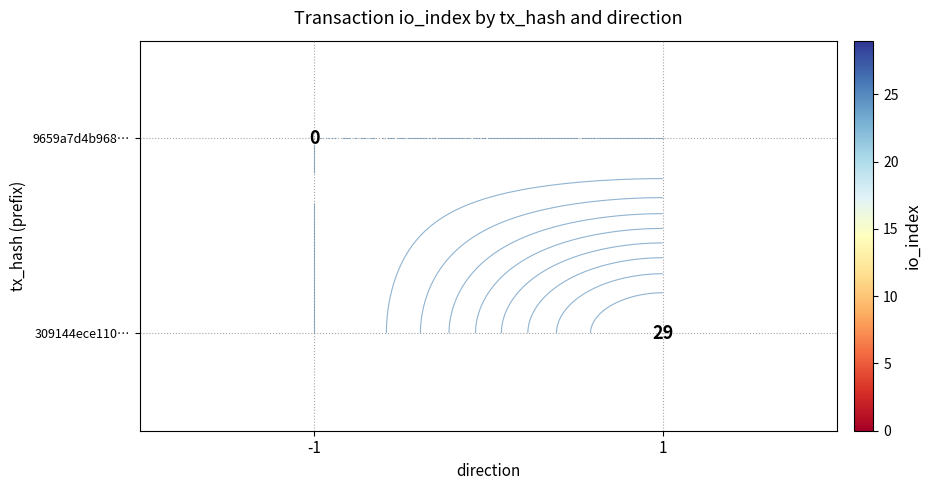

Count the number of data series in this chart.

2